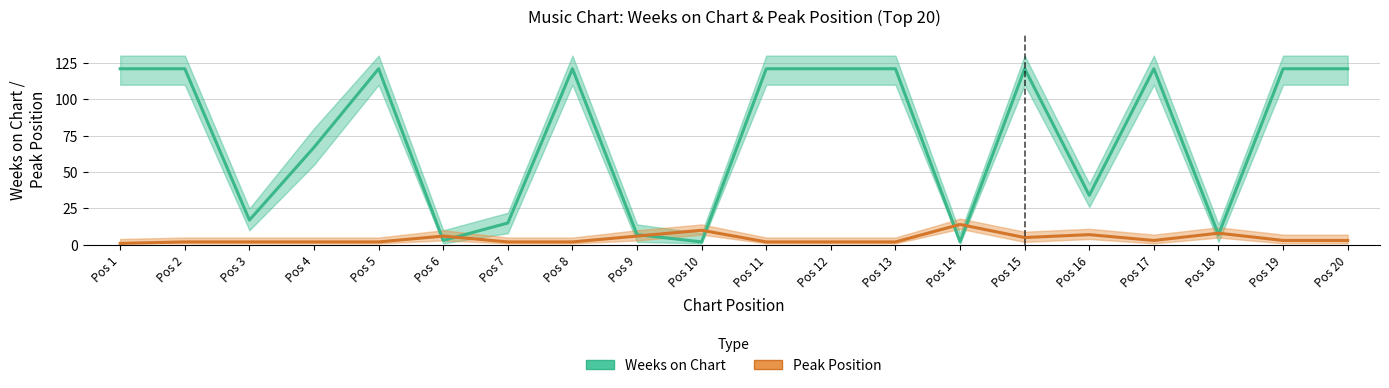

At which label does Weeks on Chart reach its minimum?

Pos 10